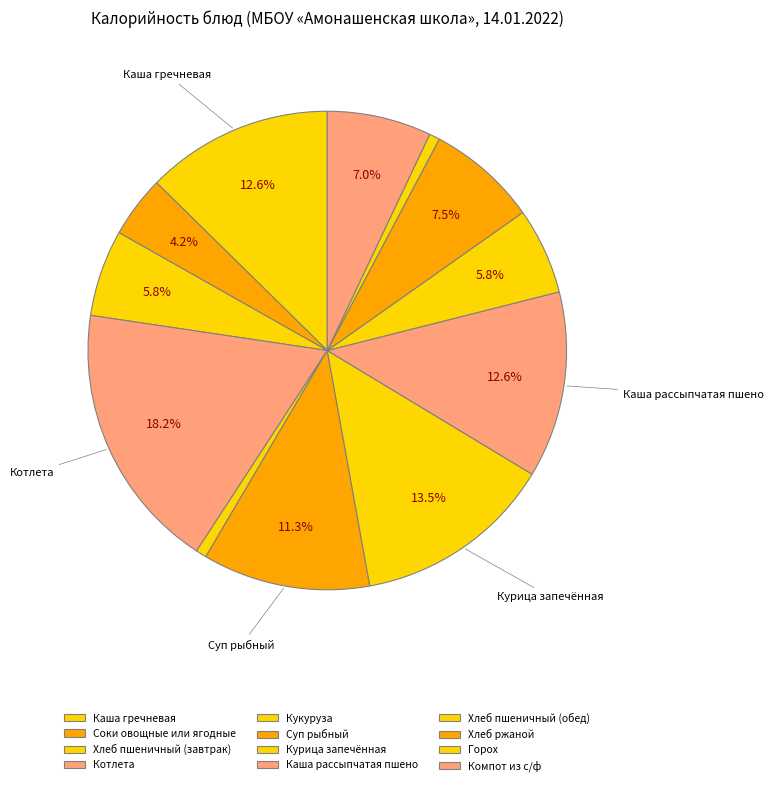

To the nearest percent, what portion does Горох represent?

1%